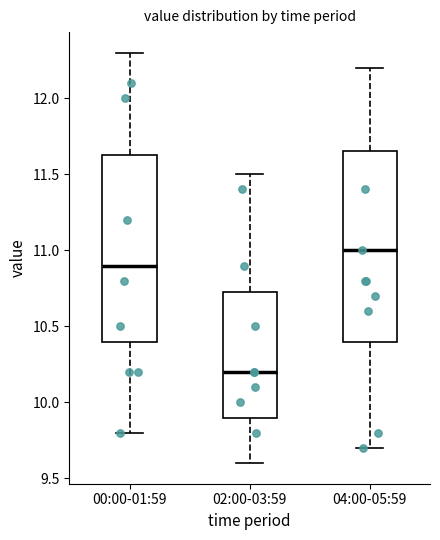

Where does the upper whisker of the box for 02:00-03:59 end on the y-axis? The values are not printed on the chart, so give them approximately, as read against the axis.

11.50